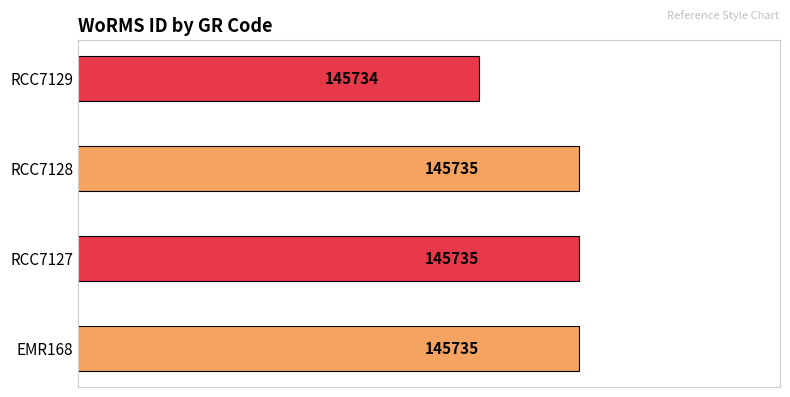

Are the bars horizontal?

Yes